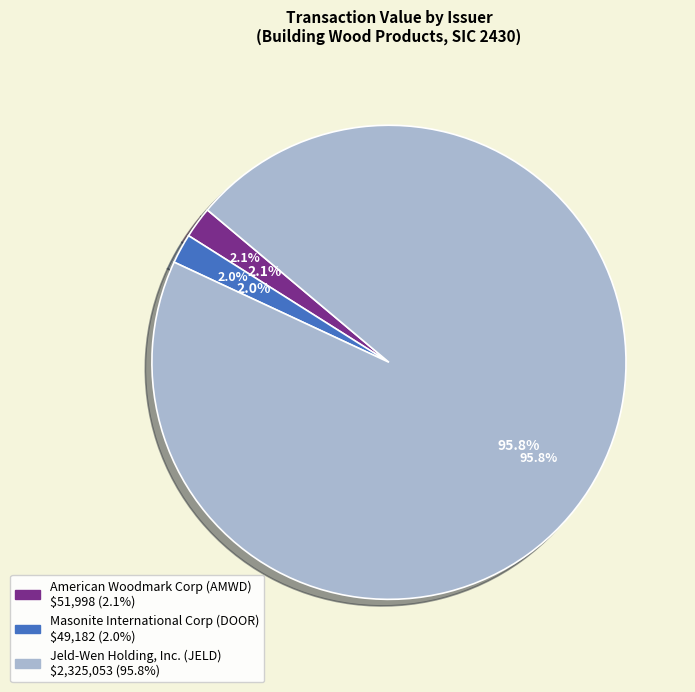

How many segments does this pie chart have?

3